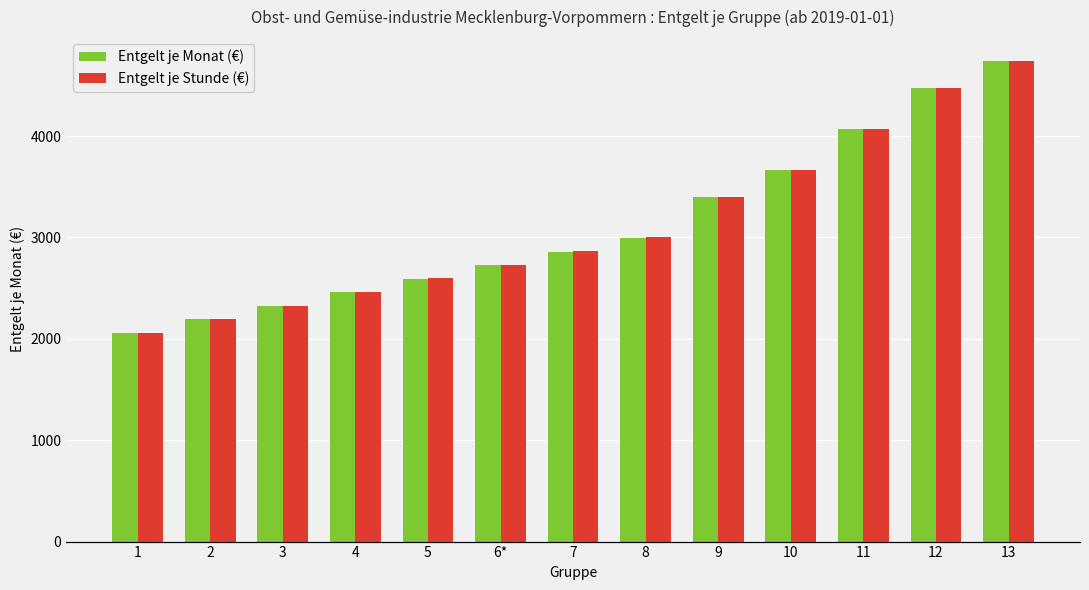

At which label does Entgelt je Monat (€) first exceed 2861?

8